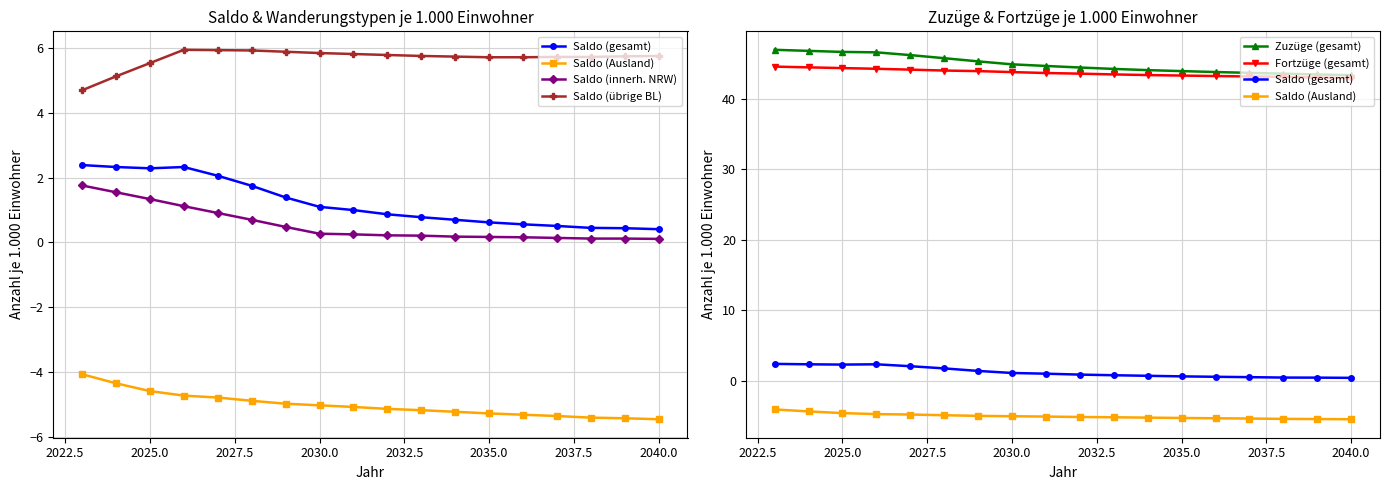

What is the value of the Saldo (gesamt) point at the 9th from the left?

1.0